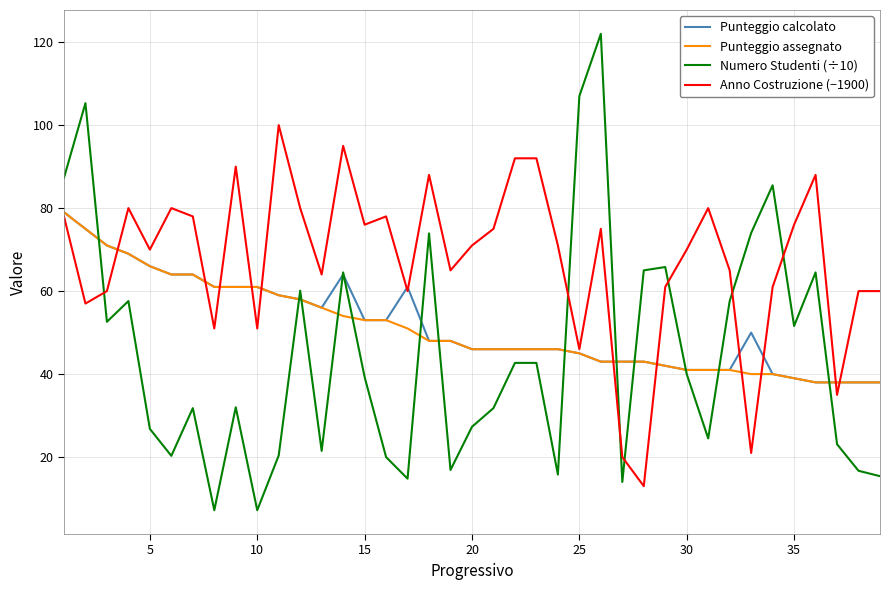

How many lines are shown in the chart?

4